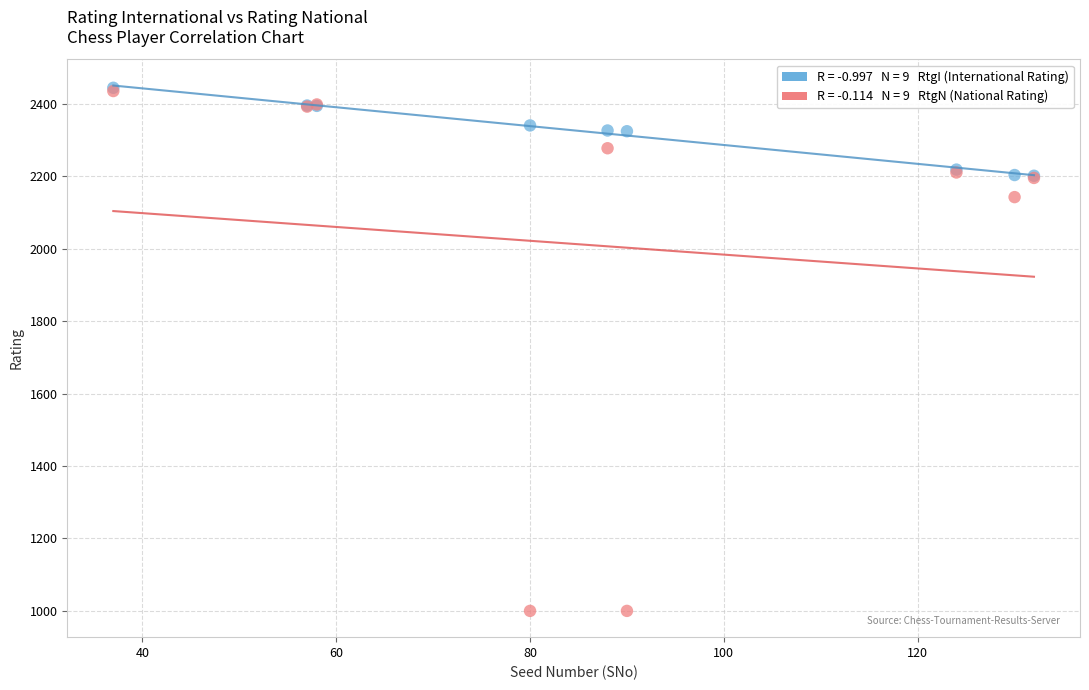

Across all series, what Y value is closest to 1722?

2143